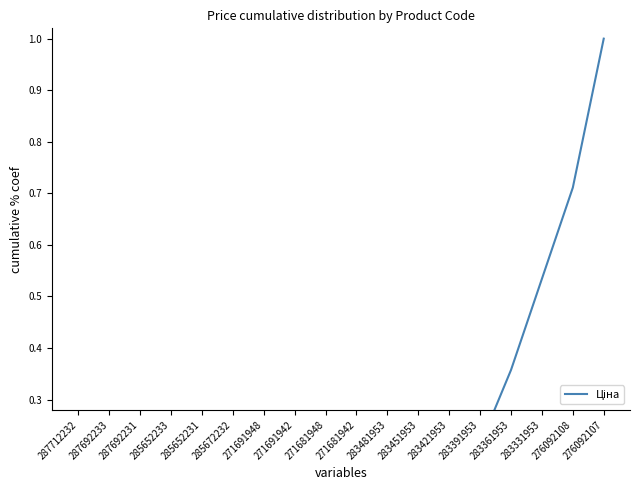

Does the chart display data point markers on the line(s)?

No